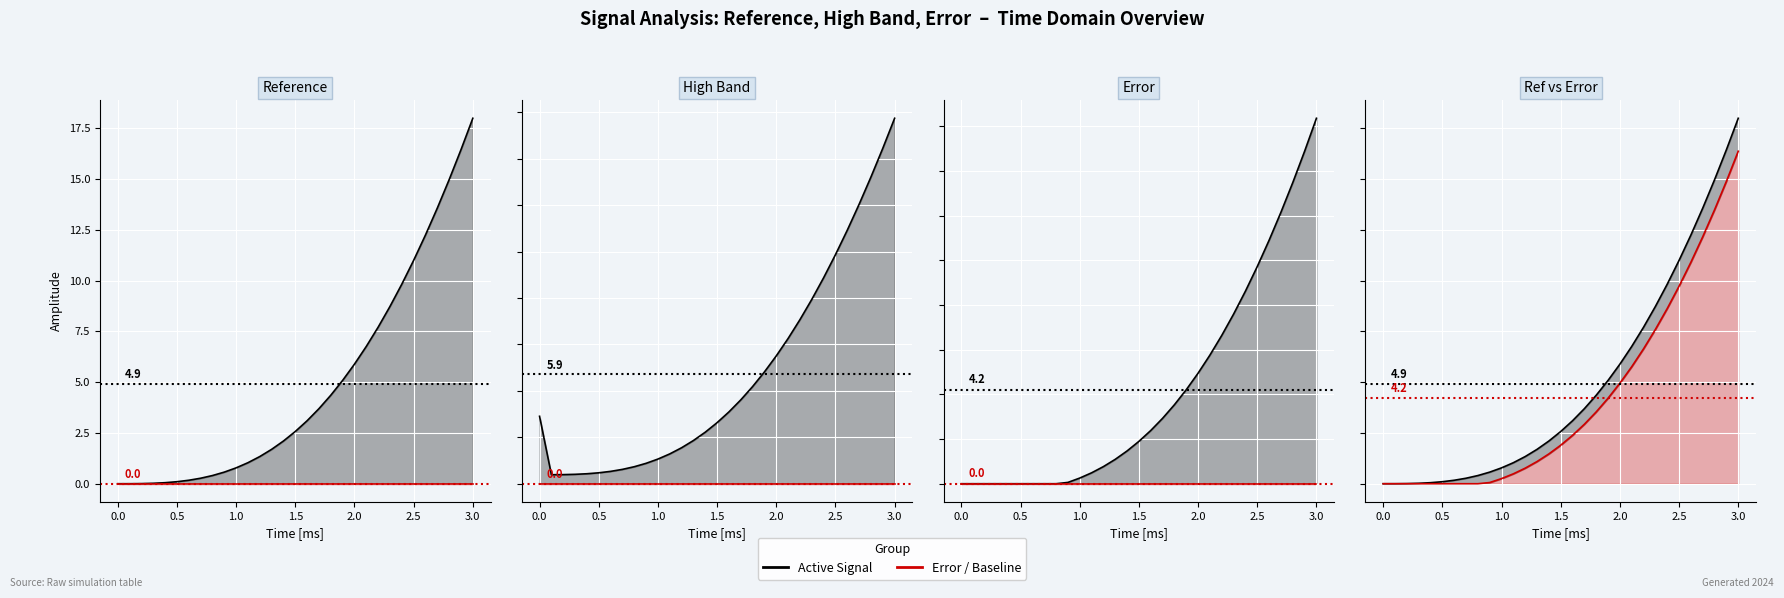

What is the highest value of the reference series?

18.0